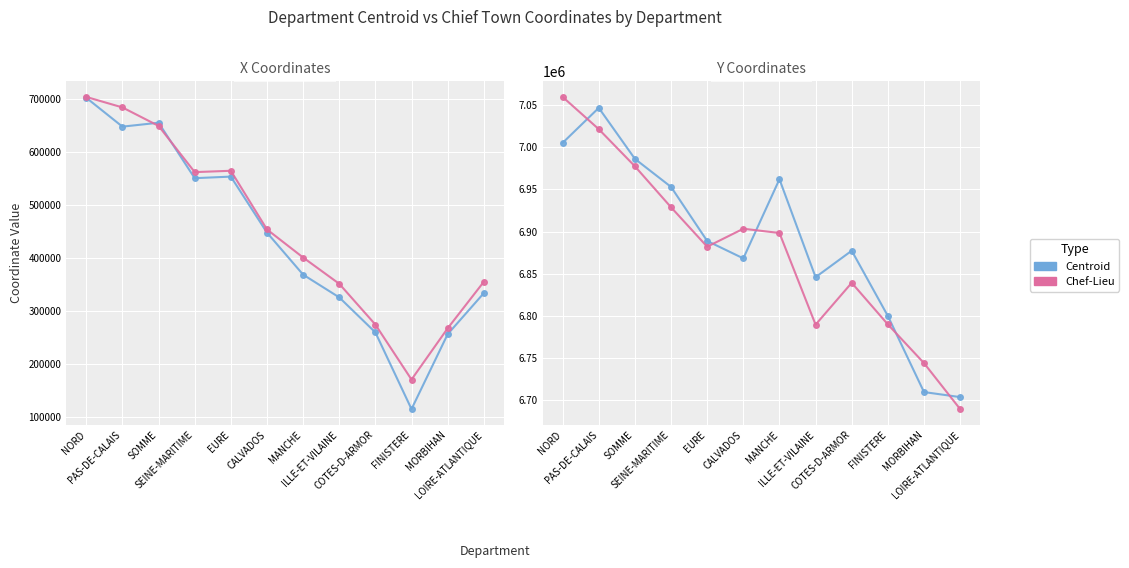

Count the number of data series in this chart.

2